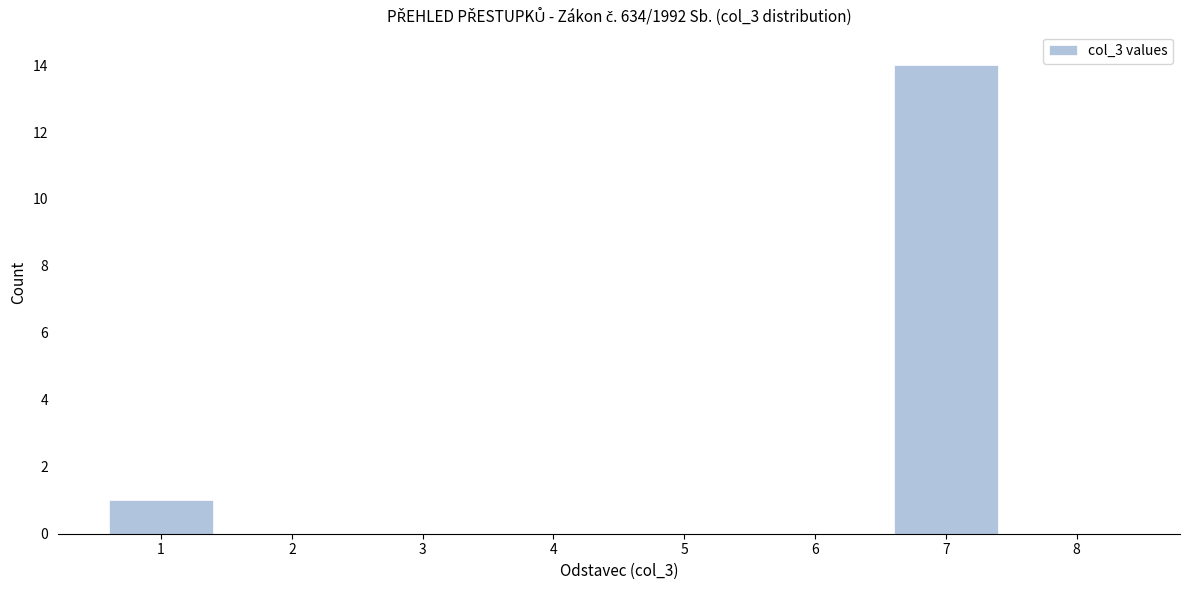

Reading left to right, list every bar in this chart as the range it spans on the x-axis followed by its height. The values are not printed on the chart, so give them approximately, as read against the axis.

0.5 to 1.5: 1
1.5 to 2.5: 0
2.5 to 3.5: 0
3.5 to 4.5: 0
4.5 to 5.5: 0
5.5 to 6.5: 0
6.5 to 7.5: 14
7.5 to 8.5: 0